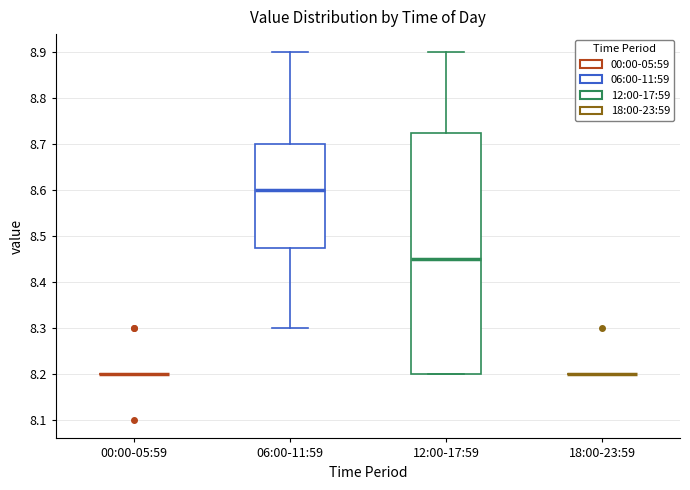

Reading left to right, read every box against the y-axis: the position of its median line, the range the box covers, and the ends of its whiskers. The values are not printed on the chart, so give them approximately, as read against the axis.

00:00-05:59: box collapsed to a line at 8.20, whiskers 8.20 to 8.20
06:00-11:59: median 8.60, box 8.48 to 8.70, whiskers 8.30 to 8.90
12:00-17:59: median 8.45, box 8.20 to 8.73, whiskers 8.20 to 8.90
18:00-23:59: box collapsed to a line at 8.20, whiskers 8.20 to 8.20